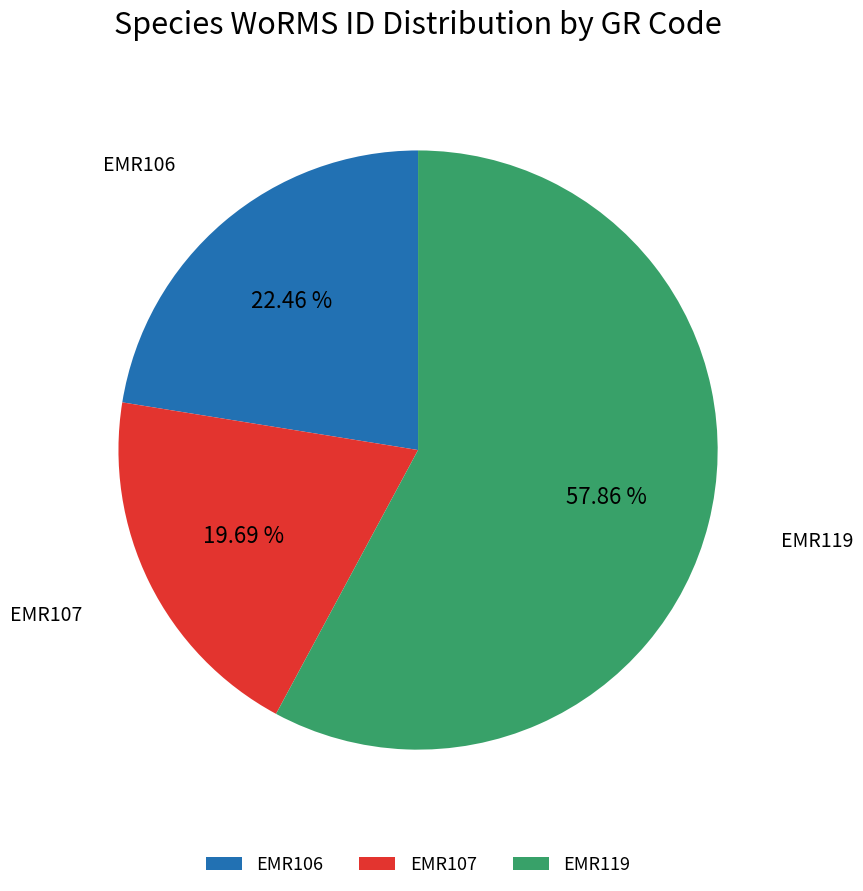

To the nearest percent, what percentage of the pie is EMR107?

20%